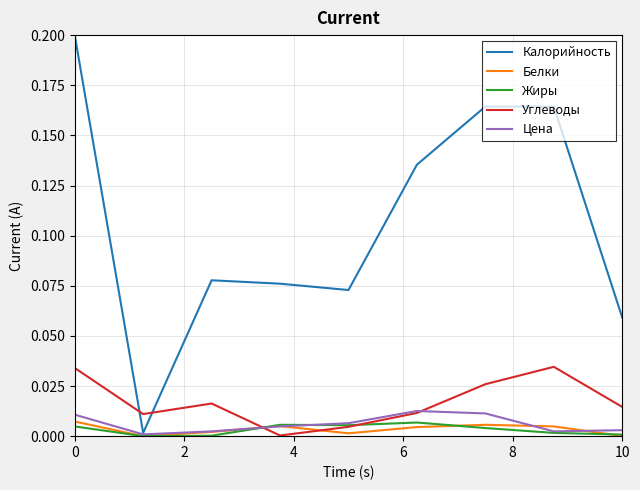

Which series has the widest spread of values?

Калорийность